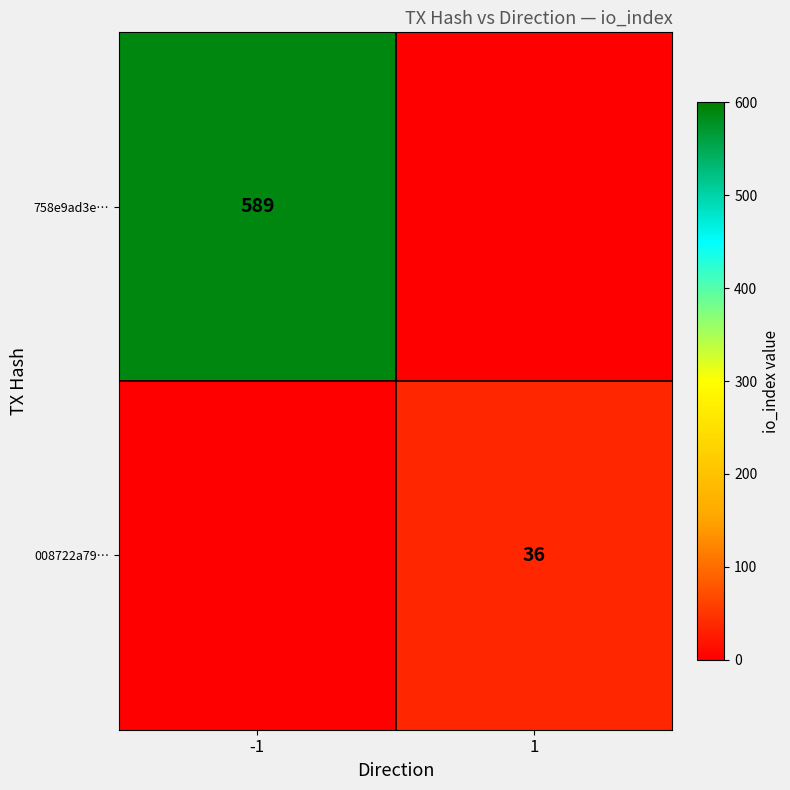

What is the difference between the highest and lowest values at 1?

36